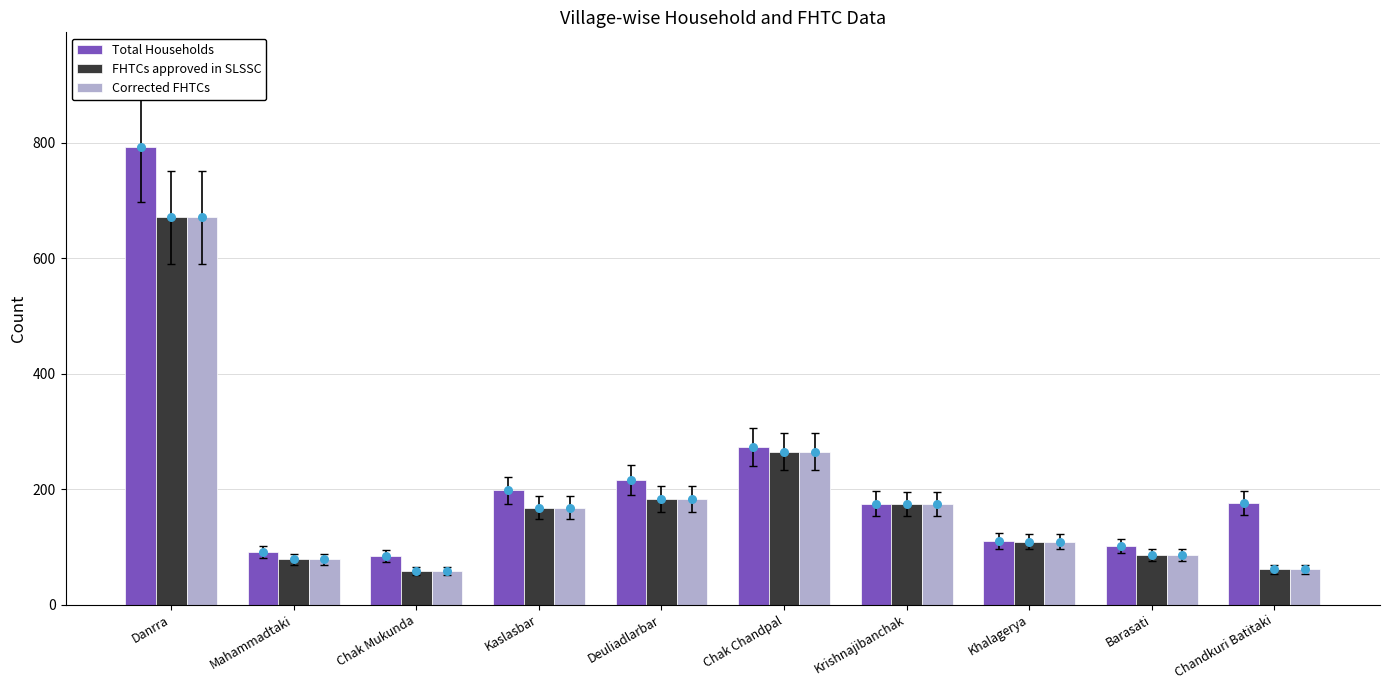

Which series reaches the maximum Y coordinate?

Total Households